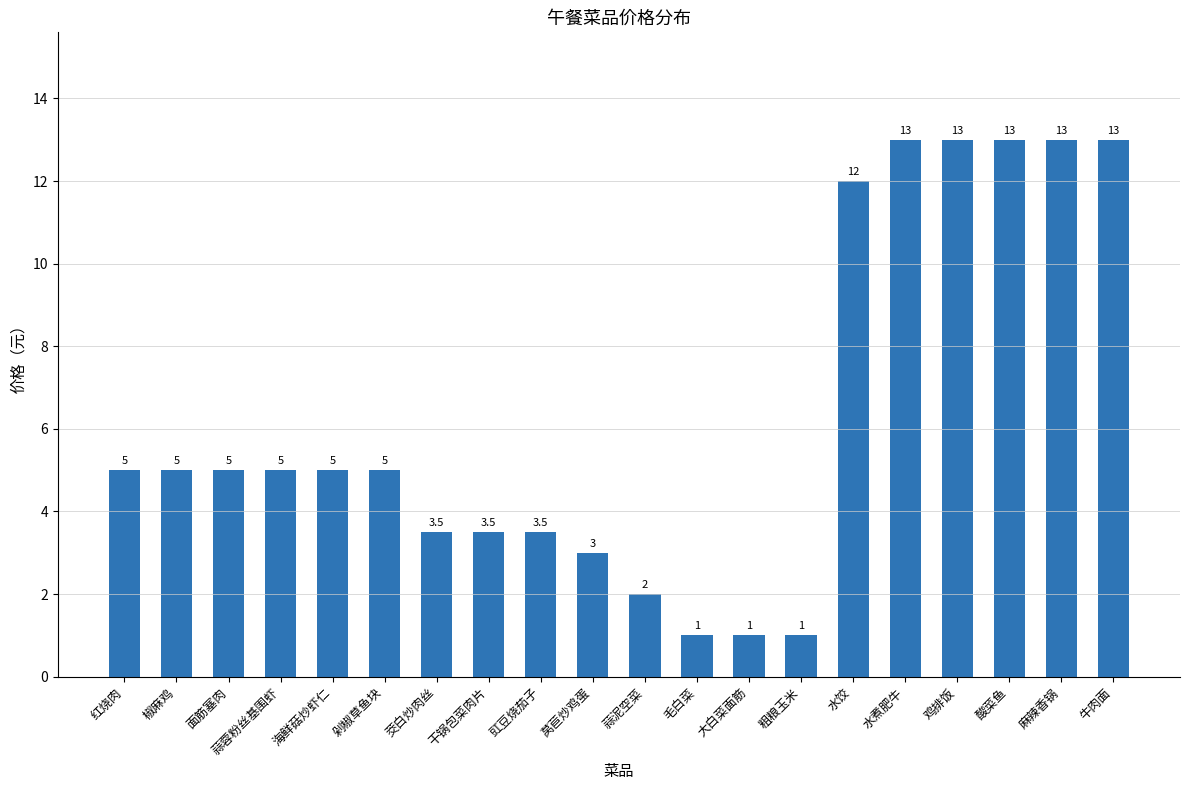

Is it true that the value at 粗粮玉米 is 1.0?

True